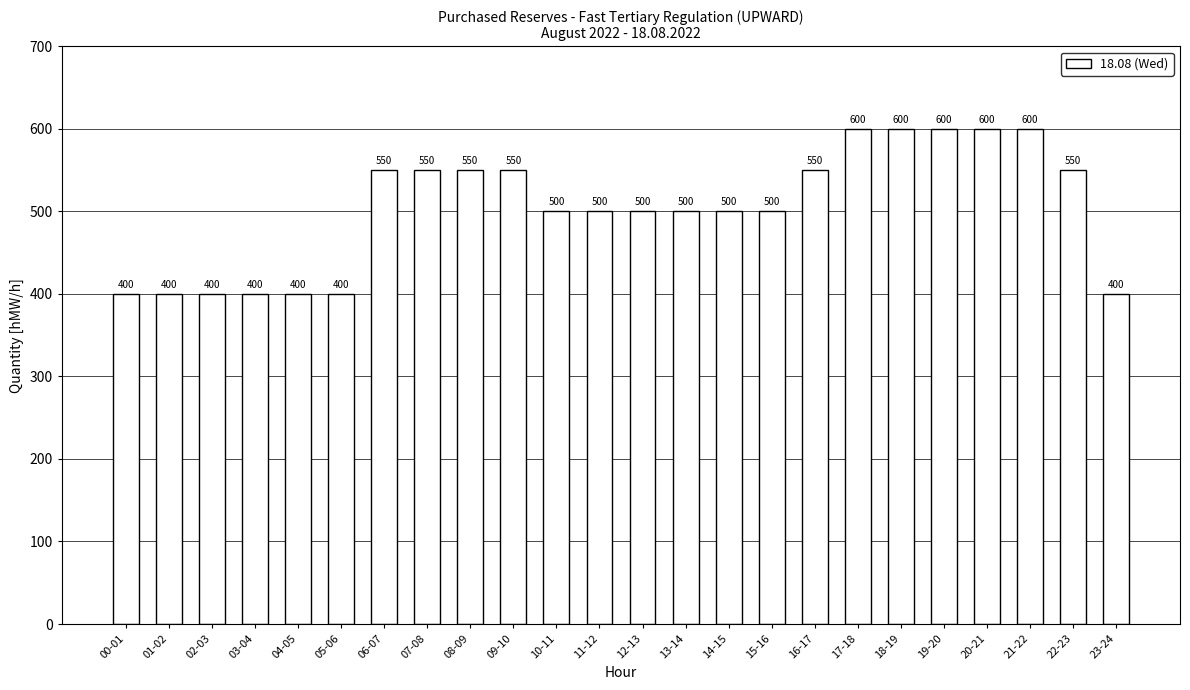

How many categories are shown in the chart?

24